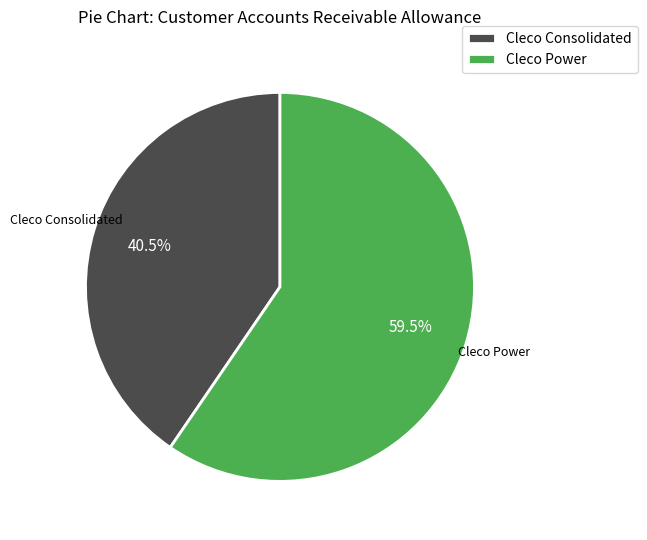

Approximately how many times larger is the value at Cleco Consolidated compared to Cleco Power?

0.7